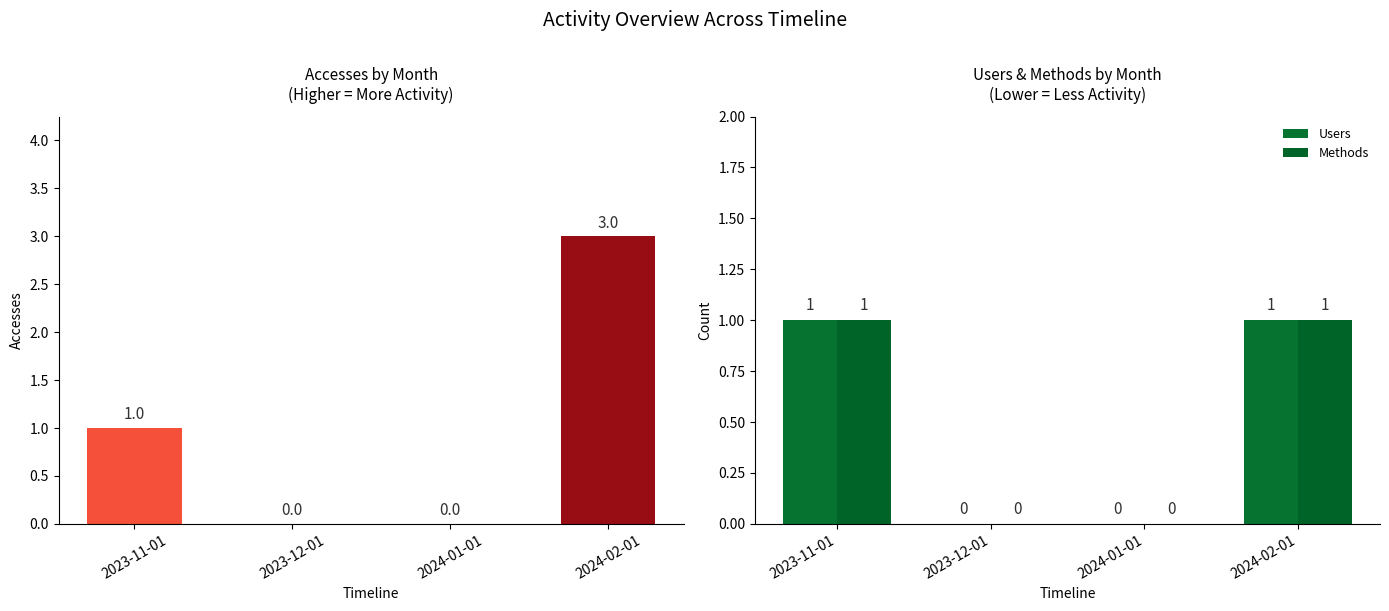

Reading left to right, what are all the values shown in this chart?

Accesses: 1	0	0	3
Users: 1	0	0	1
Methods: 1	0	0	1